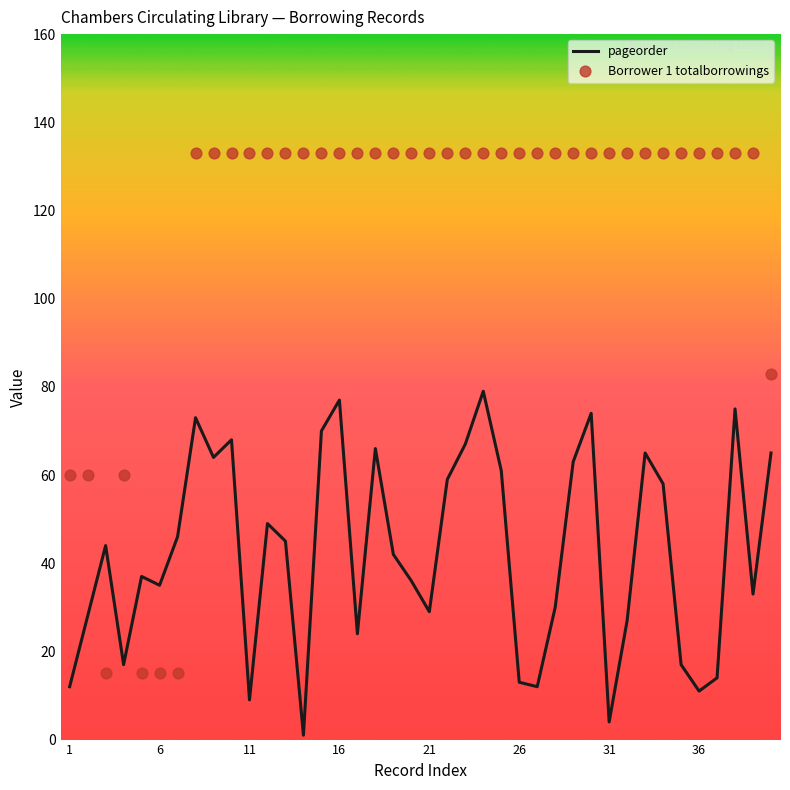

At how many categories does at least one series exceed 18?

40